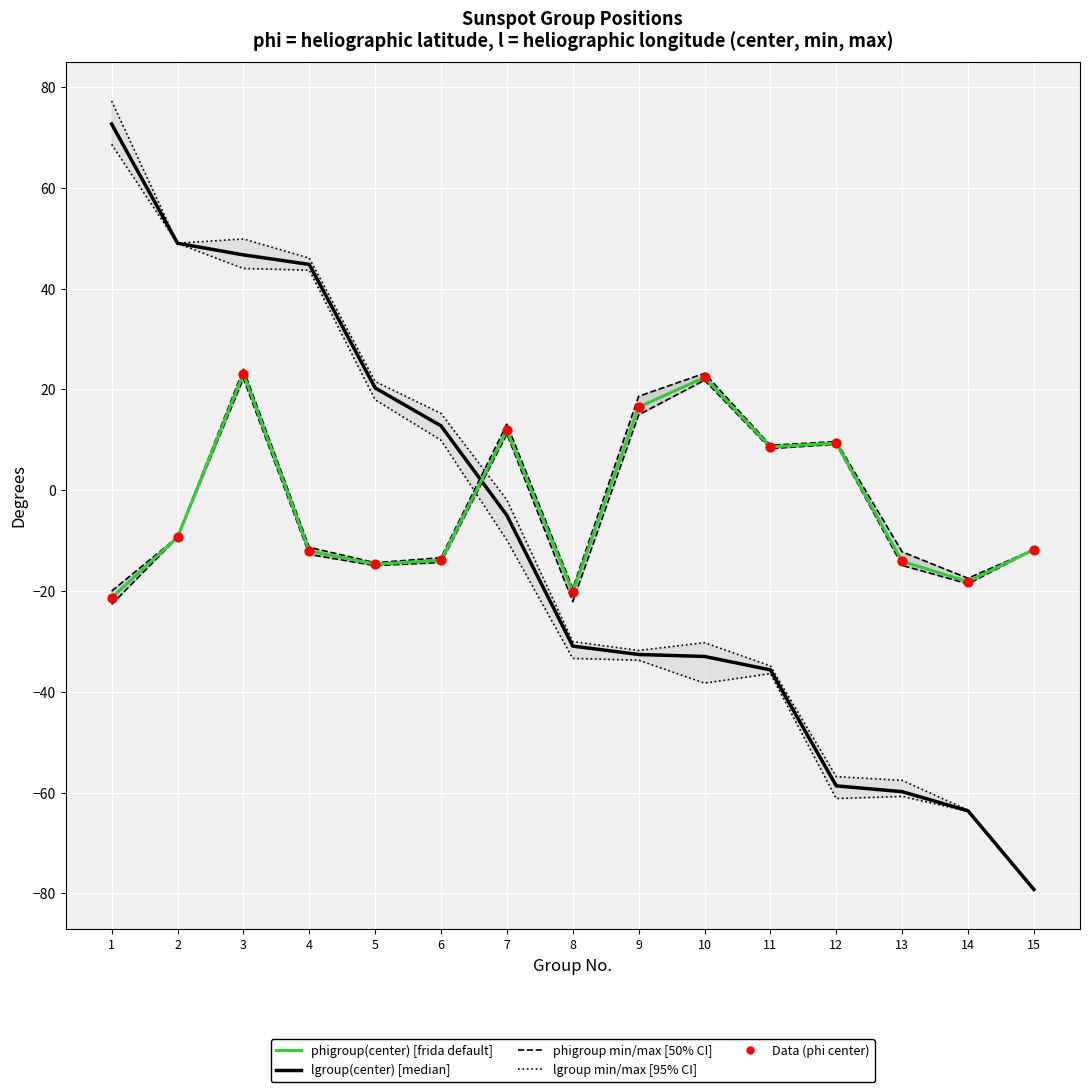

Which series contains the lowest Y value?

lgroup(center)